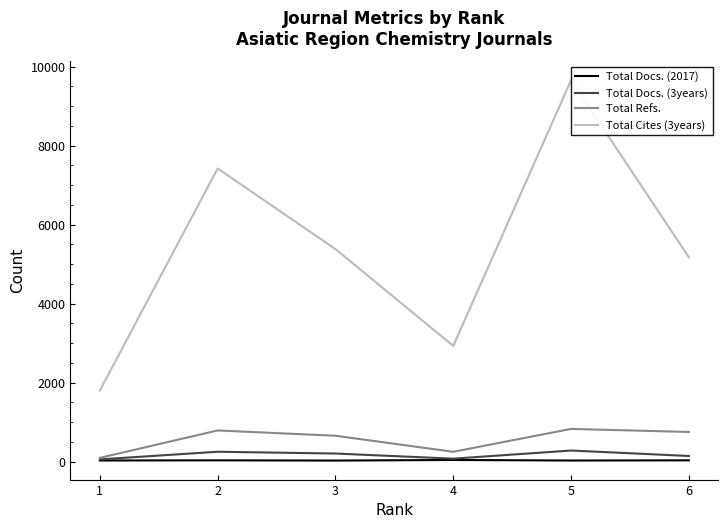

Where is the first local maximum for Total Docs. (2017)?

4